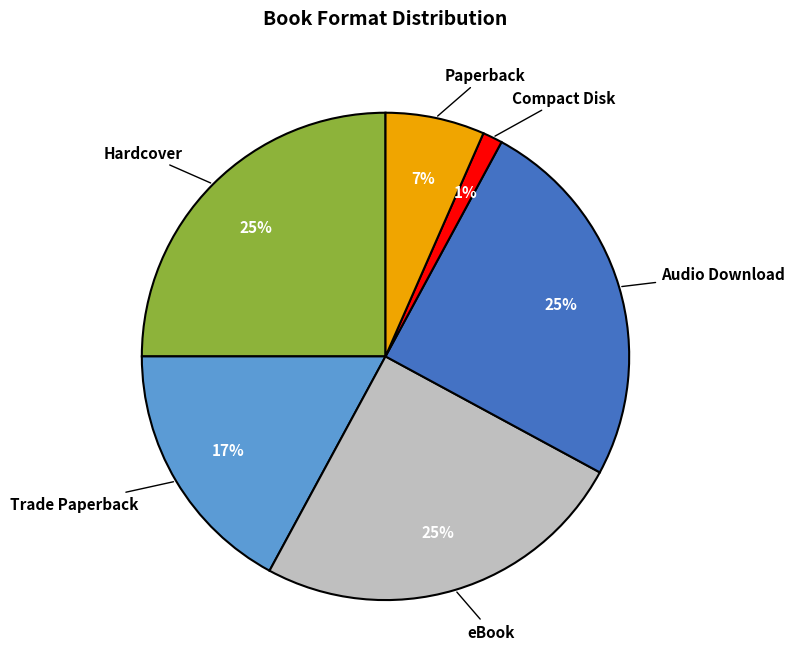

Approximately how many times larger is the value at Trade Paperback compared to Hardcover?

0.7